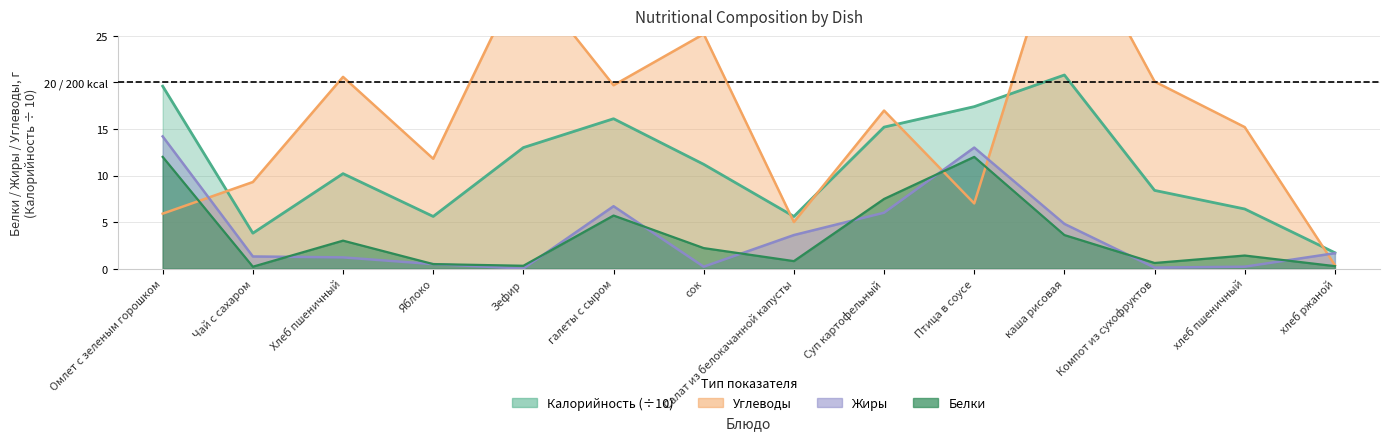

The value of Белки at сок is 0.8. True or false?

False